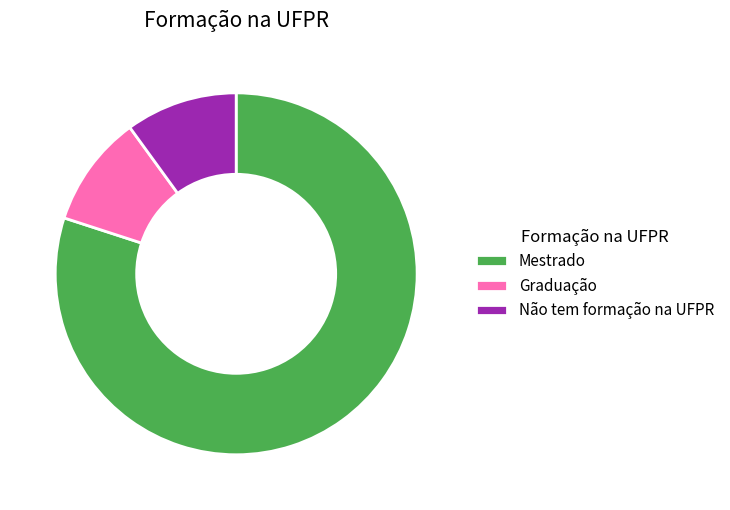

Do Não tem formação na UFPR and Graduação together represent more than half of the pie?

No